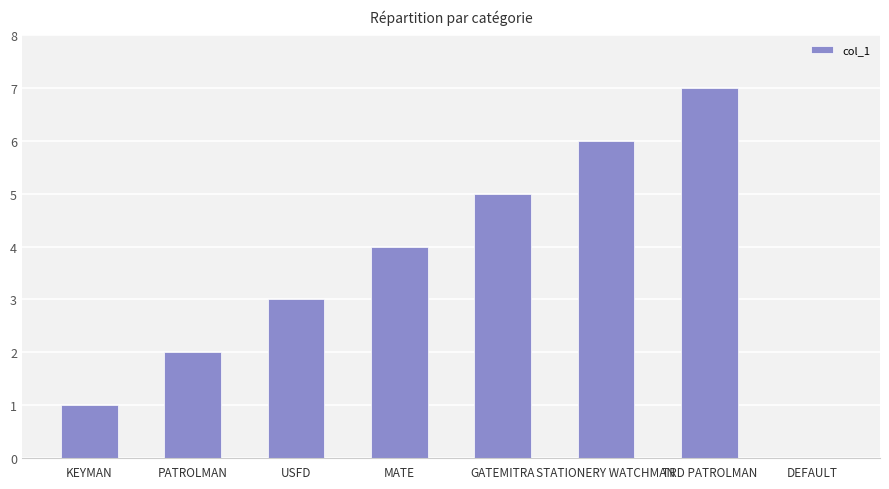

Where is the data nearest to the value 3?

USFD